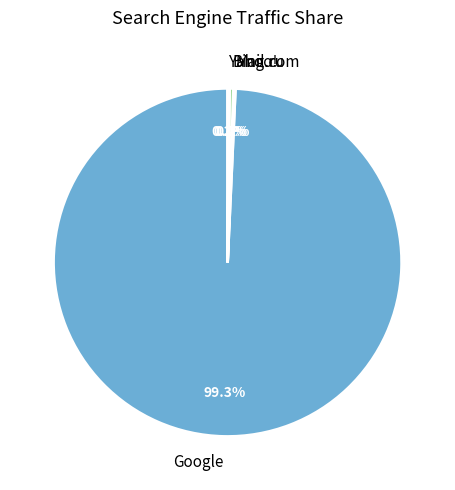

Is Google the majority of the pie?

Yes